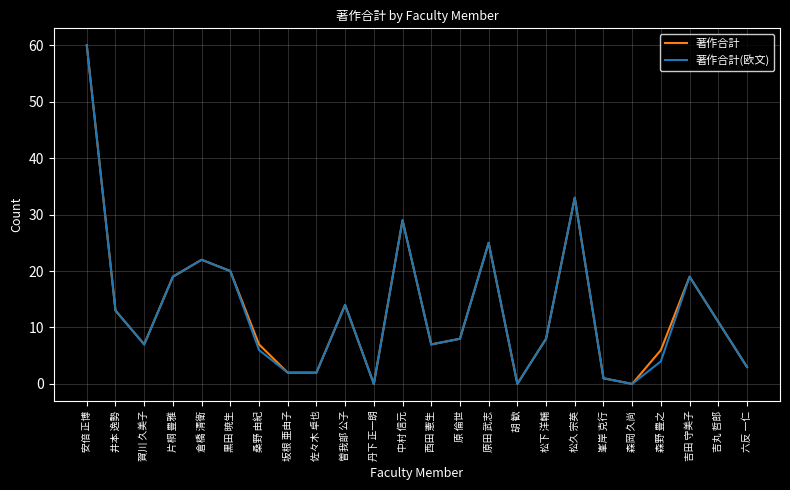

The value of 著作合計(欧文) at 峯岸 克行 is 1. True or false?

True